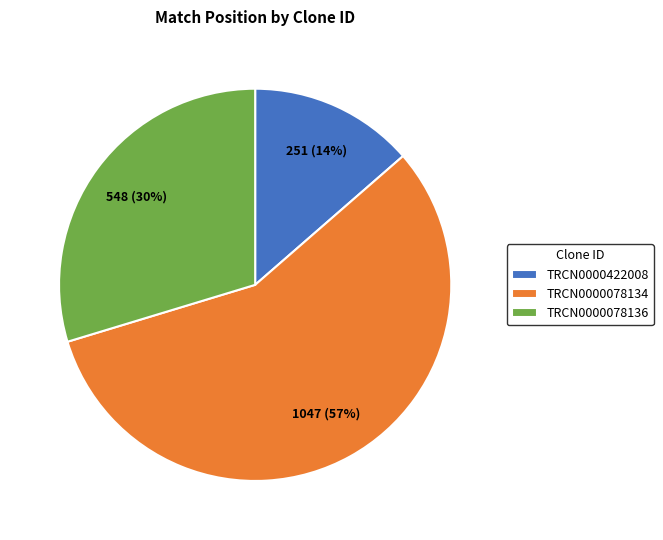

To the nearest percent, what is the average slice percentage?

33%